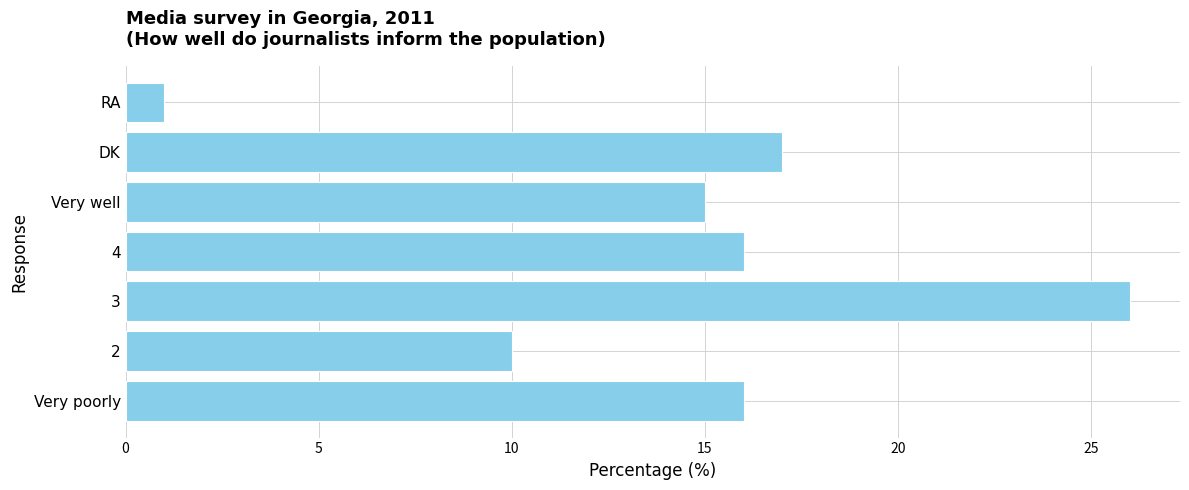

What is the change in value from 4 to RA?

-15